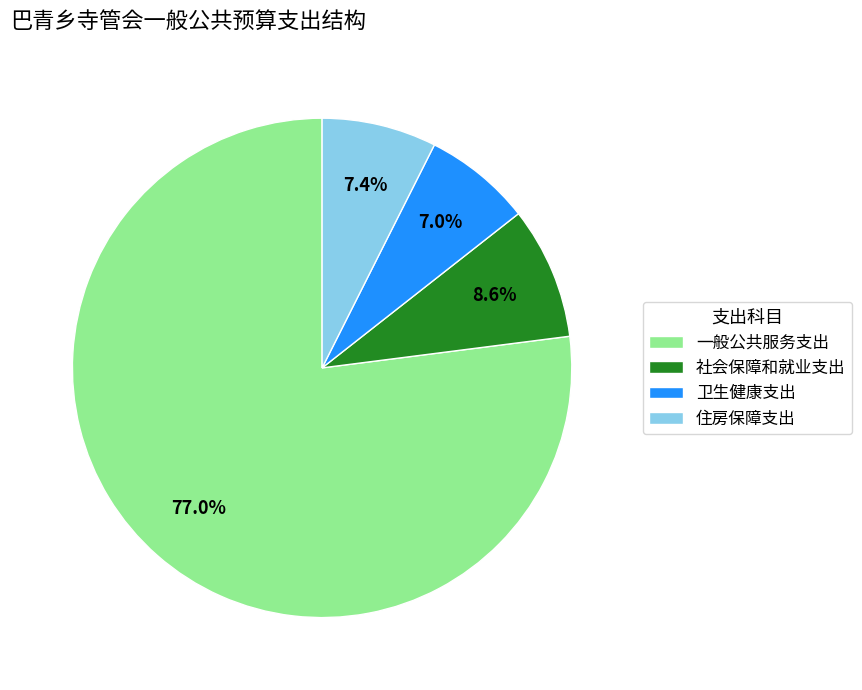

Does 卫生健康支出 represent more than half of the total?

No